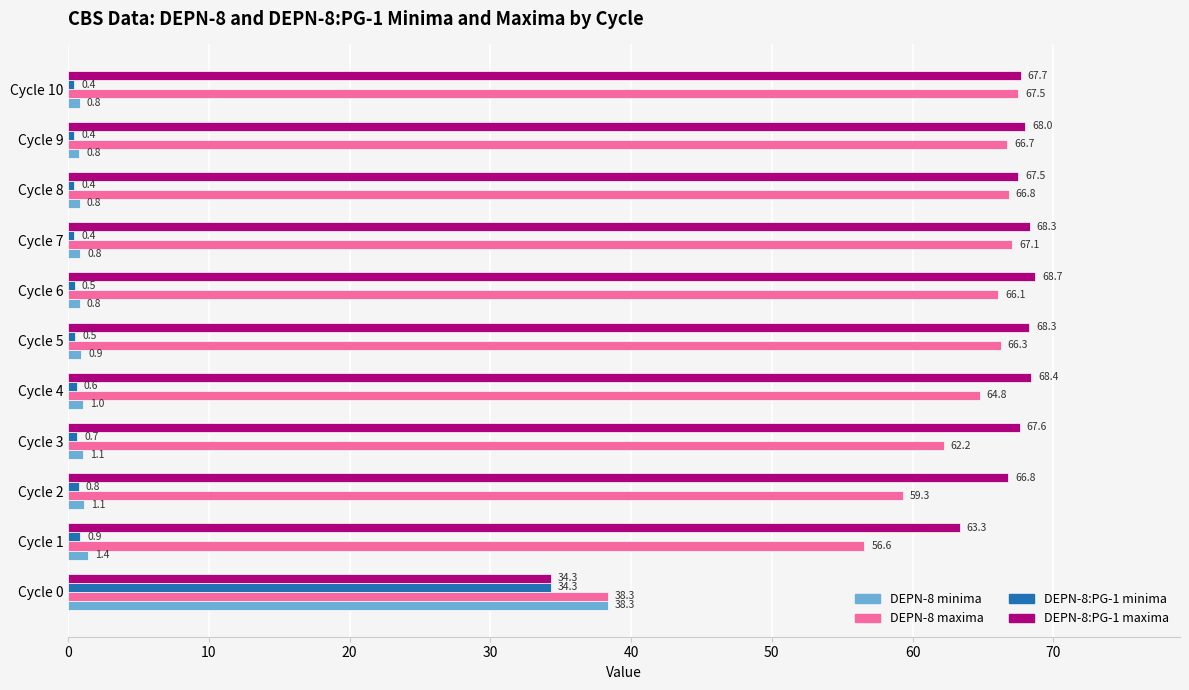

What is the difference between the maximum and minimum values in the DEPN-8:PG-1 minima series?

33.9